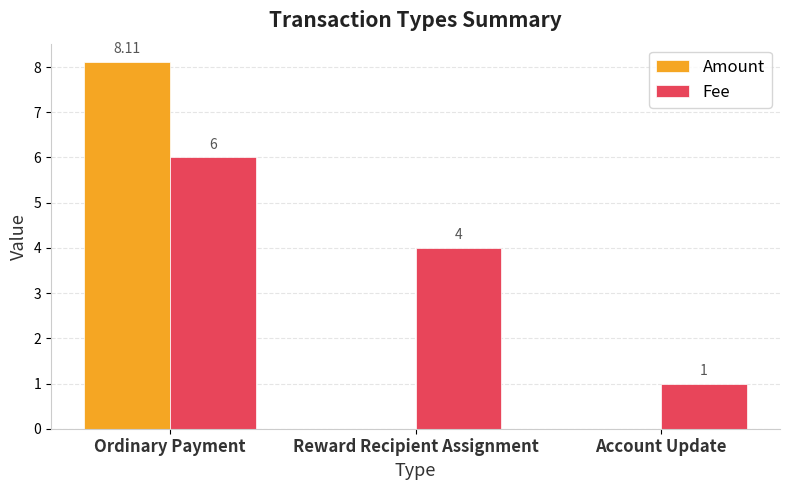

The value of Fee at Ordinary Payment is 3.8. True or false?

False